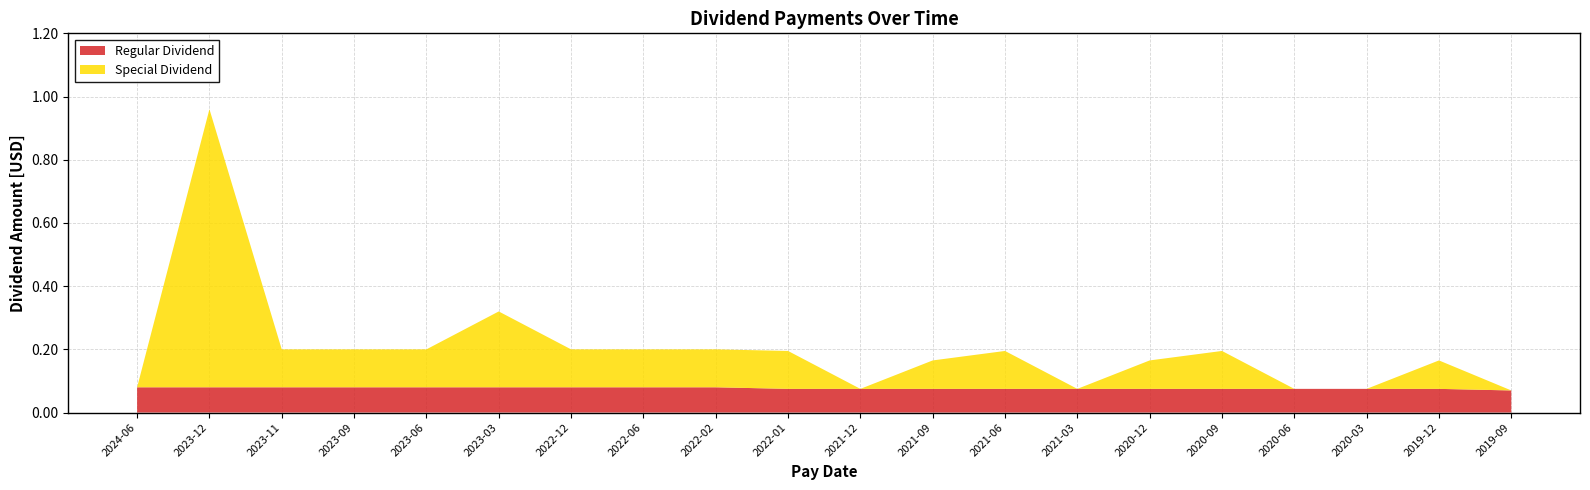

Reading right to left, what are all the values shown in this chart?

Regular Dividend: 0.1	0.1	0.1	0.1	0.1	0.1	0.1	0.1	0.1	0.1	0.1	0.1	0.1	0.1	0.1	0.1	0.1	0.1	0.1	0.1
Special Dividend: 0.0	0.1	0.0	0.0	0.1	0.1	0.0	0.1	0.1	0.0	0.1	0.1	0.1	0.1	0.2	0.1	0.1	0.1	0.9	0.0